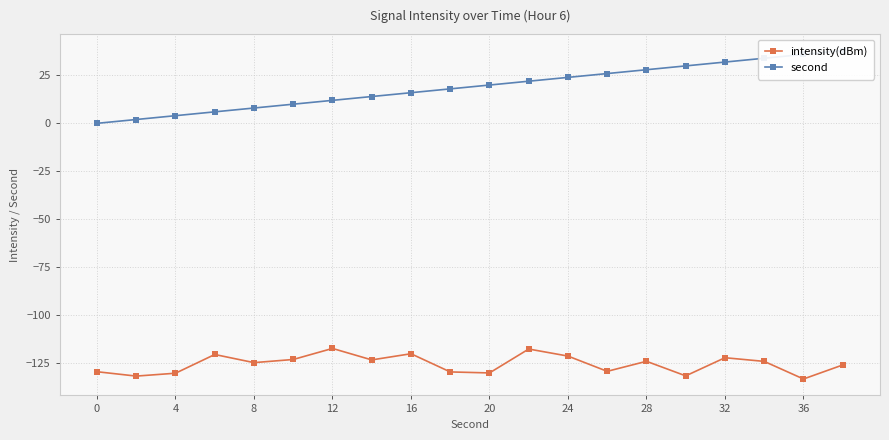

Which series has the largest total across all categories?

second